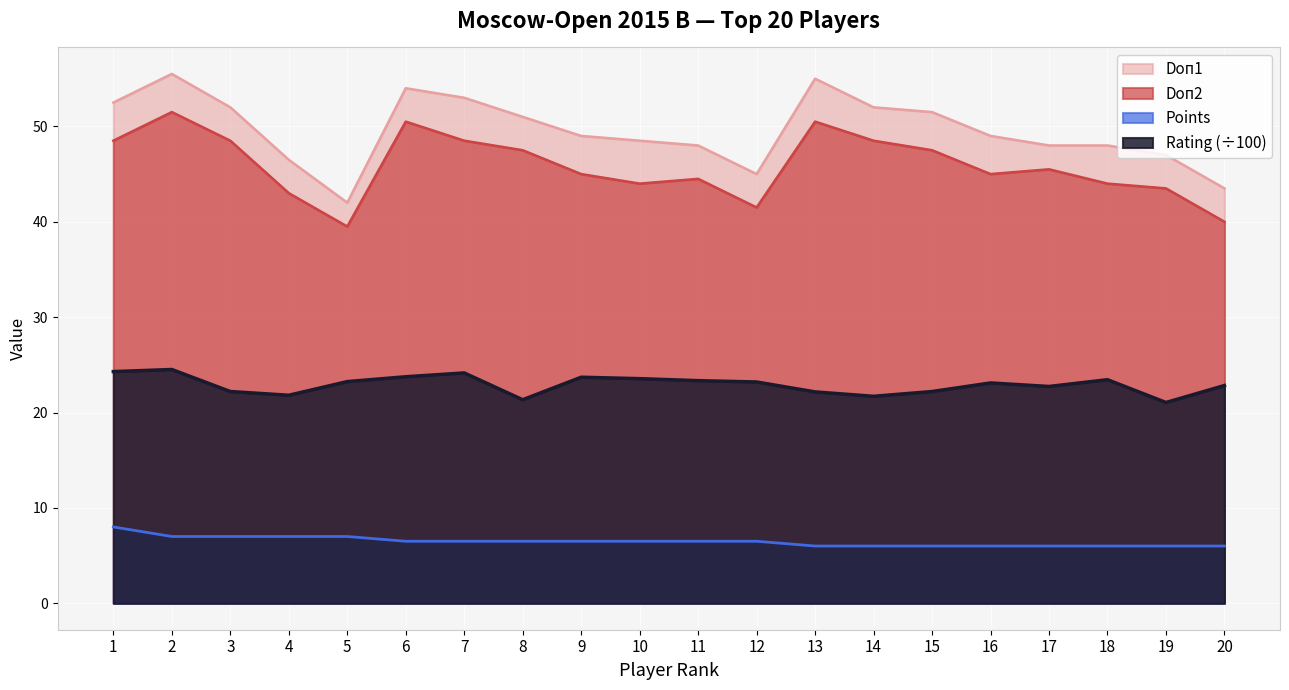

Does the chart display data point markers on the line(s)?

No